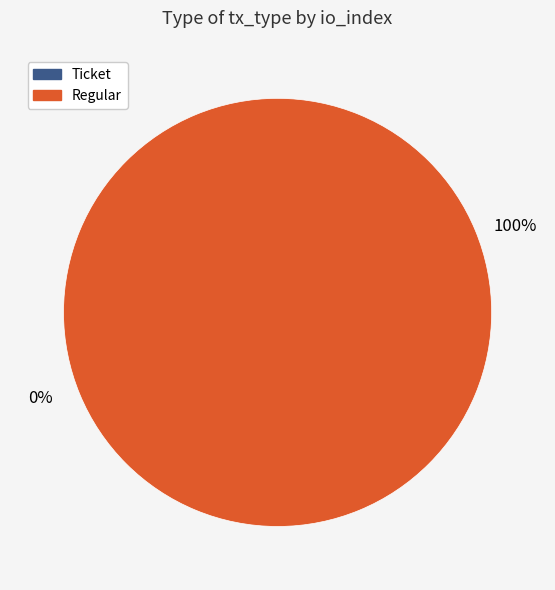

What percentage is the Regular (io_index=58) slice, to the nearest percent?

100%